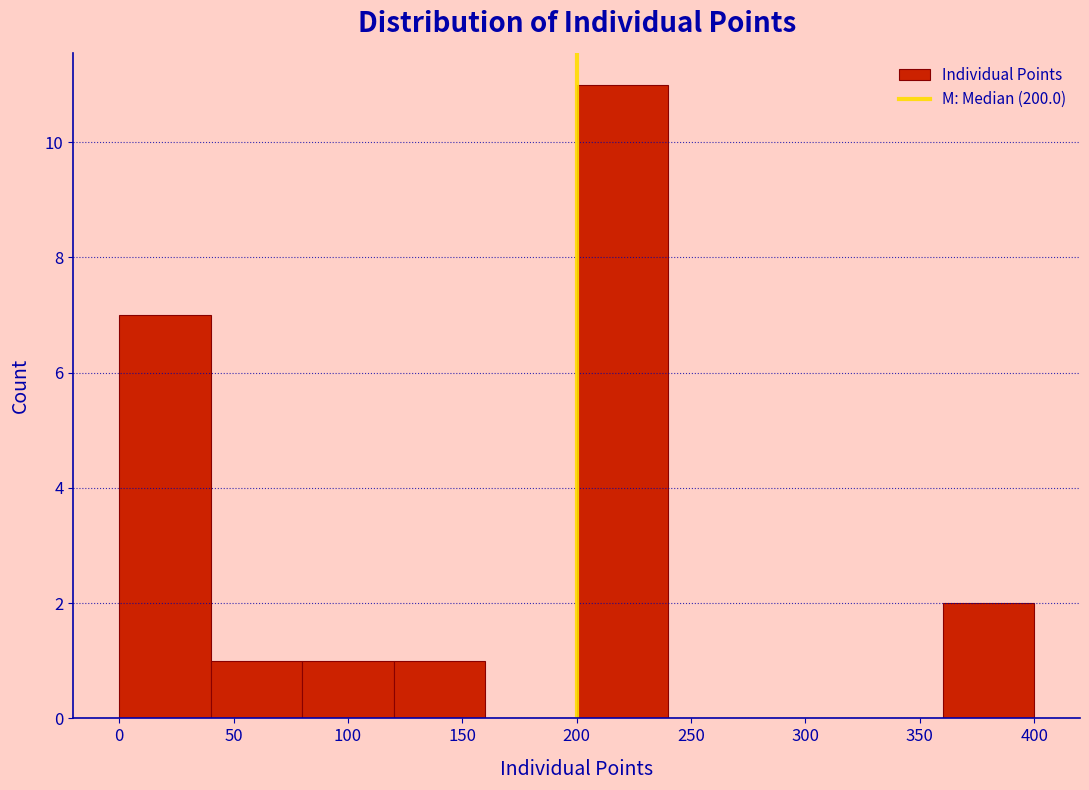

Which range on the x-axis has the tallest bar?

200 to 240